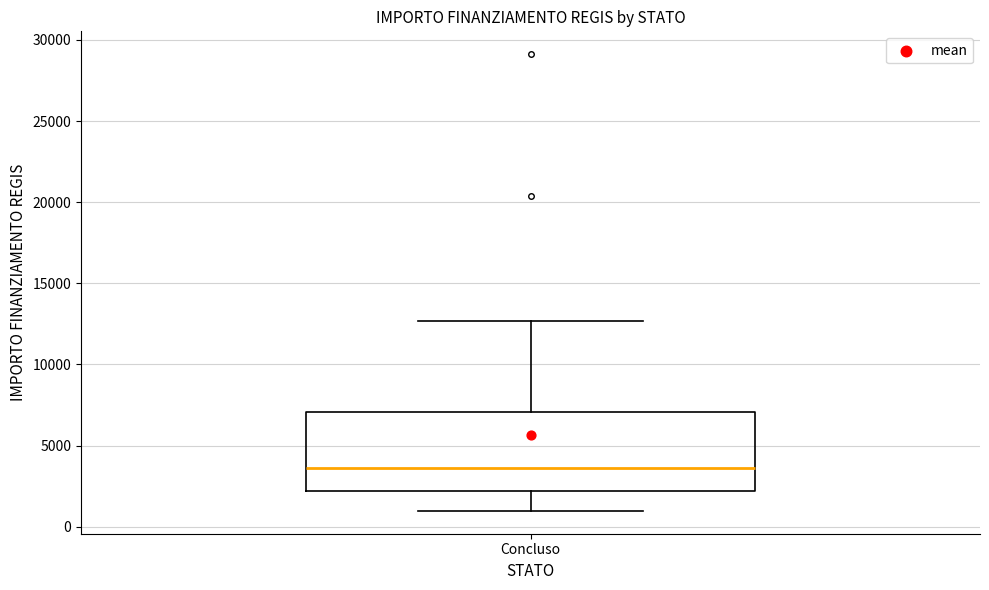

Transcribe this box plot: give where the median line is, the range the box spans, and where the two whiskers end, as read against the y-axis. The values are not printed on the chart, so give them approximately, as read against the axis.

median 3500, box 2000 to 7000, whiskers 1000 to 12500